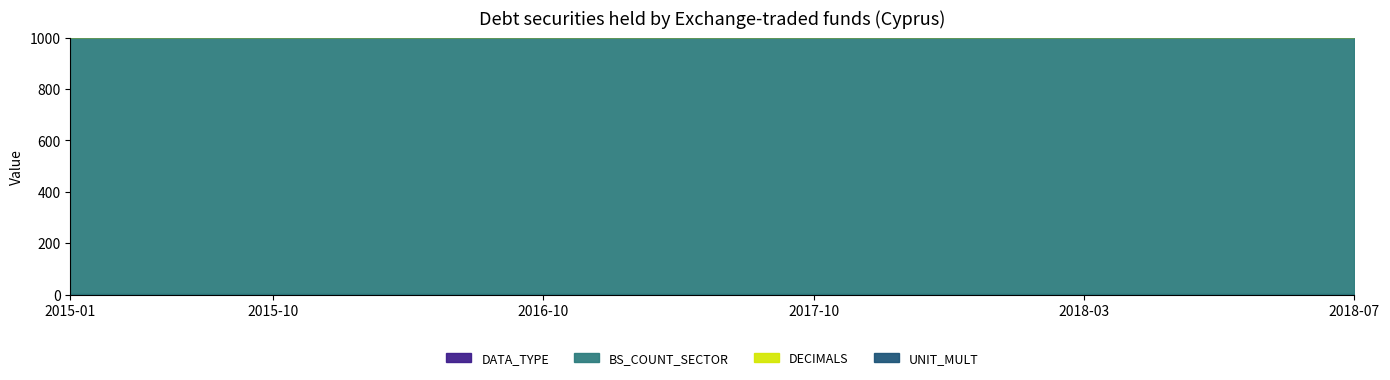

True or false: BS_COUNT_SECTOR has more than 0 points higher than both neighbors.

False